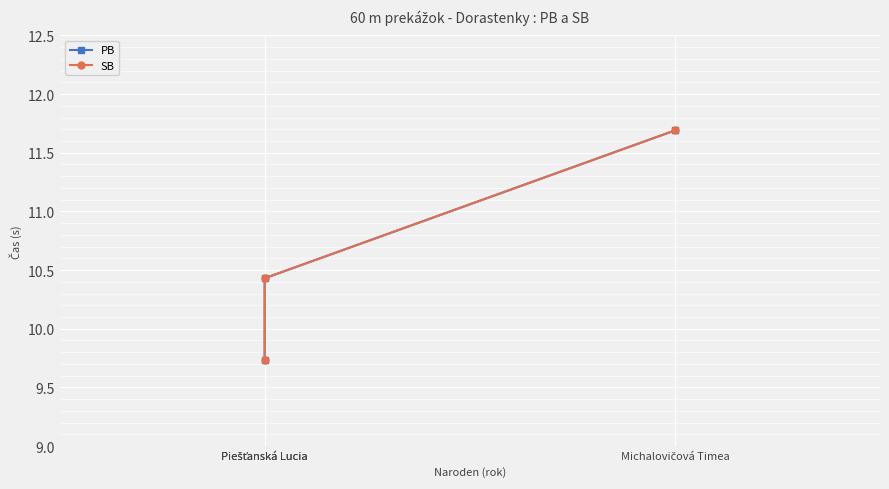

Which has a higher value, Piešťanská Lucia or Michalovičová Timea?

Michalovičová Timea